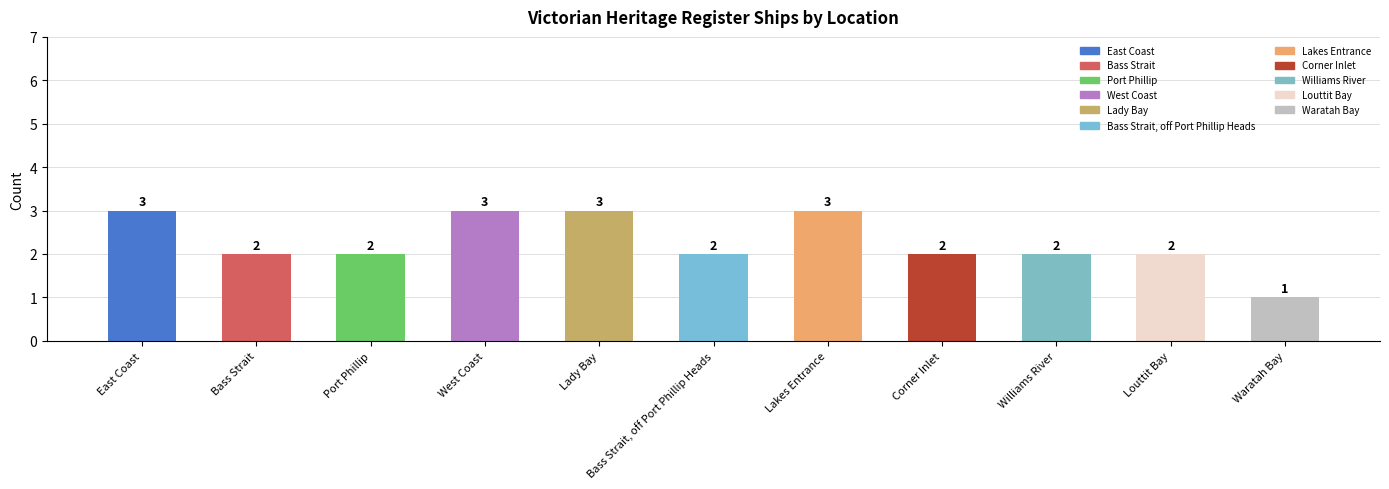

Reading right to left, transcribe all the data shown in this chart.

1	2	2	2	3	2	3	3	2	2	3